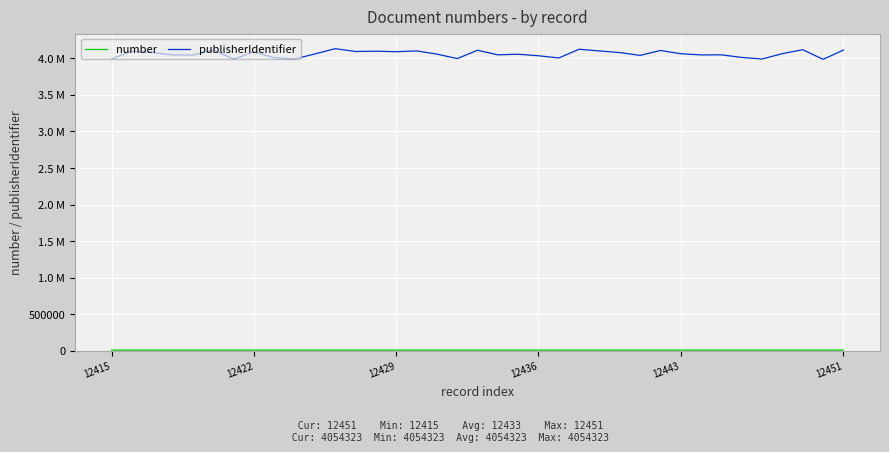

Does the chart have visible grid lines?

Yes